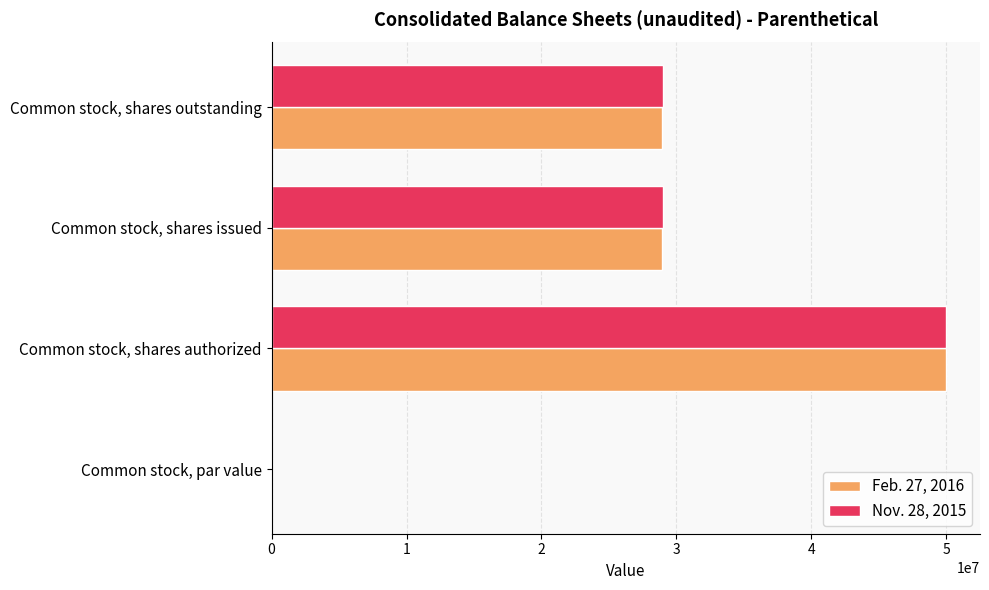

What is the sum of all Nov. 28, 2015 values?

107992418.3